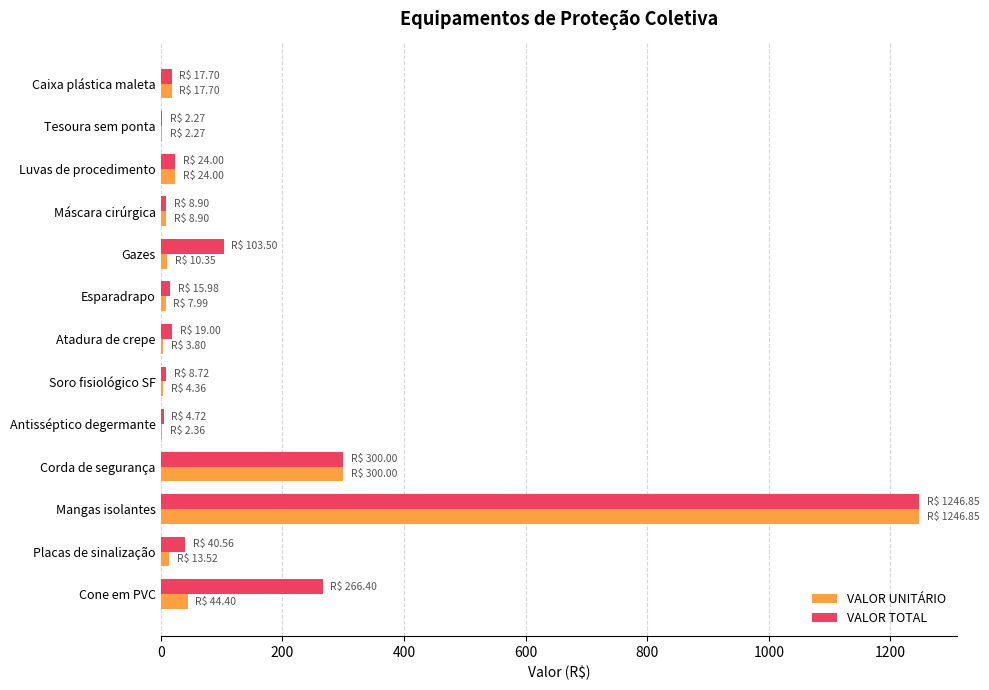

The VALOR TOTAL series shows 426.5 at Cone em PVC. True or false?

False